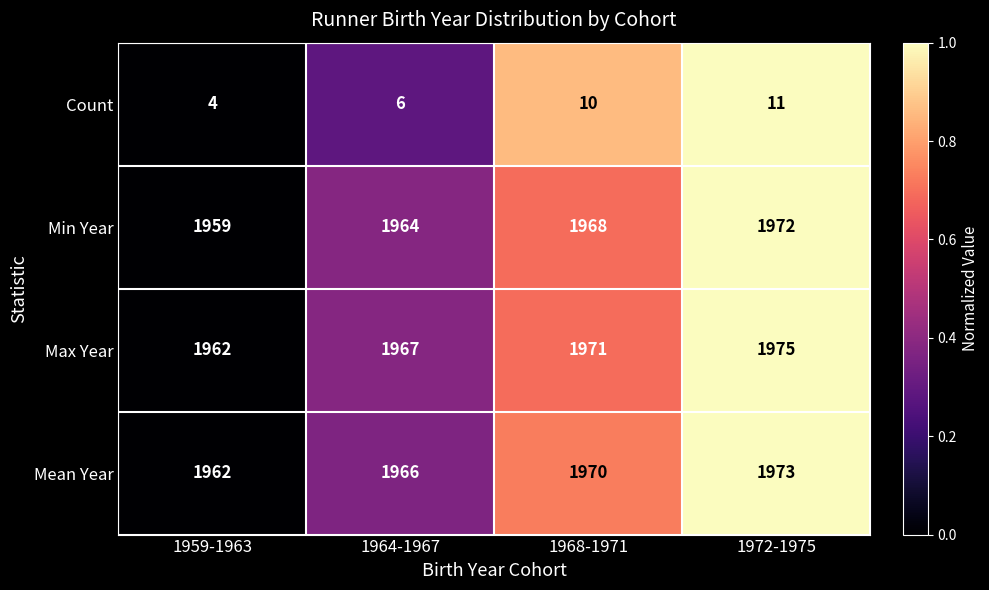

Rank the series at 1964-1967 from lowest to highest value.

Count, Min Year, Mean Year, Max Year